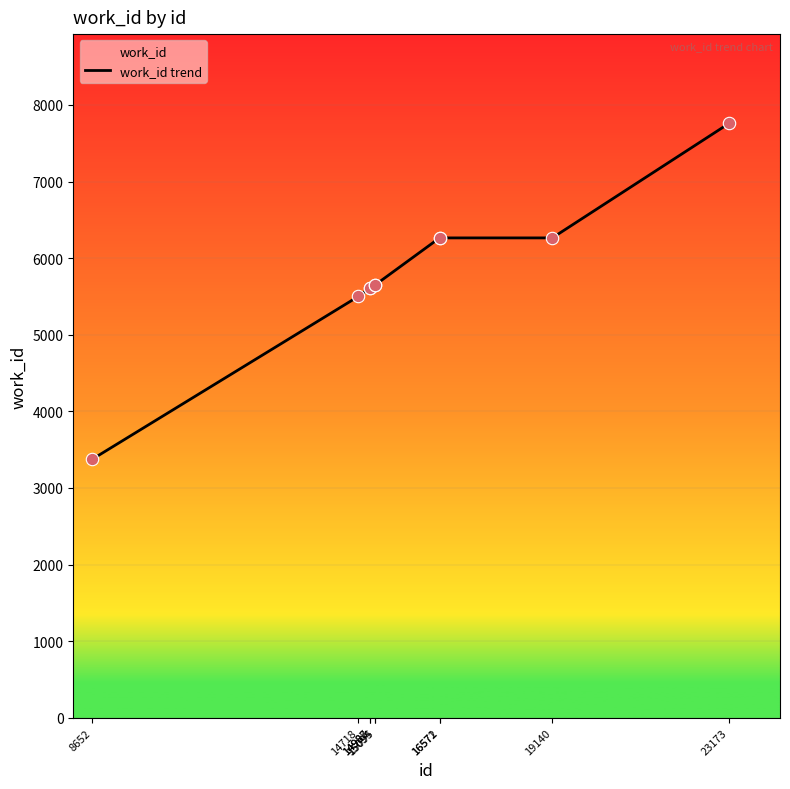

What is the change in value from 14988 to 16572?

+653